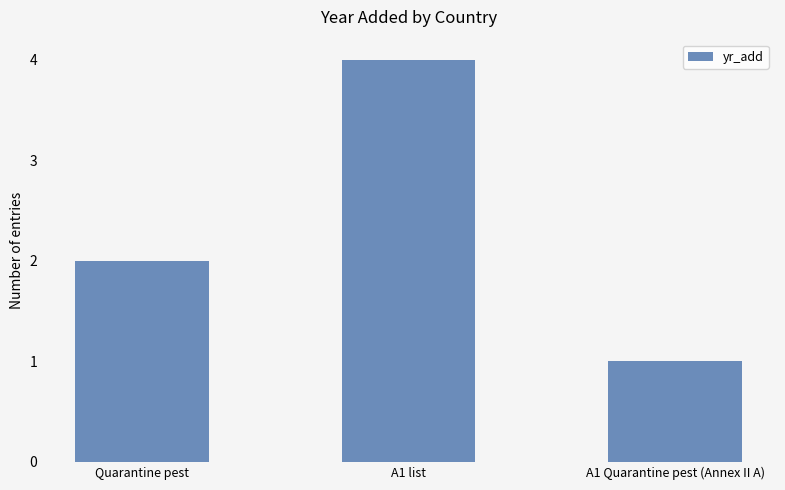

What is the sum of the values at A1 list and A1 Quarantine pest (Annex II A)?

5